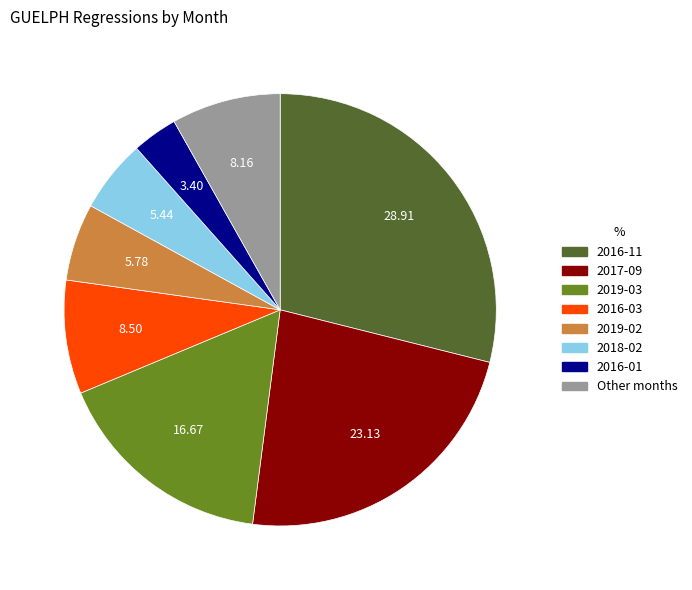

How many segments does this pie chart have?

8